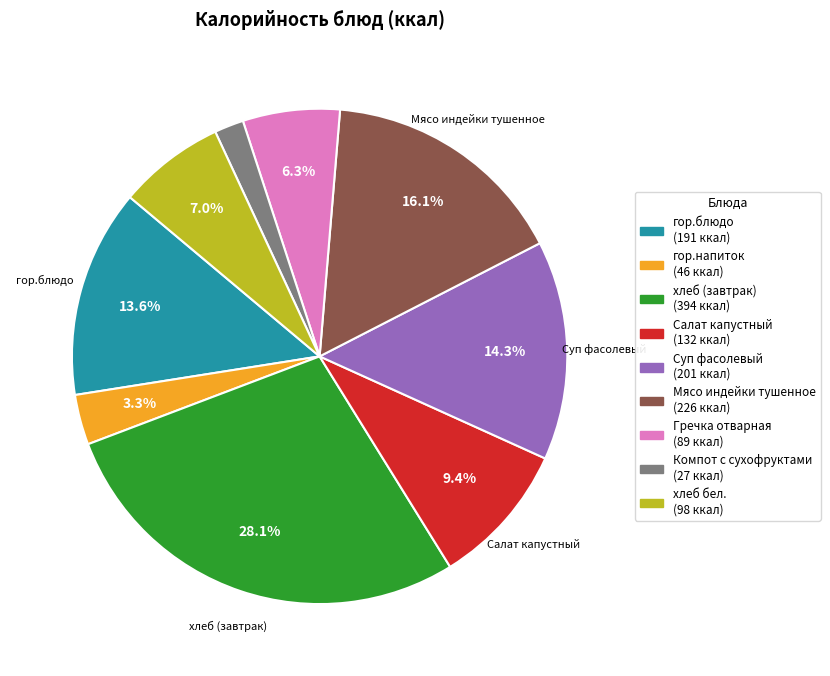

Is there any slice that represents more than half of the pie?

No